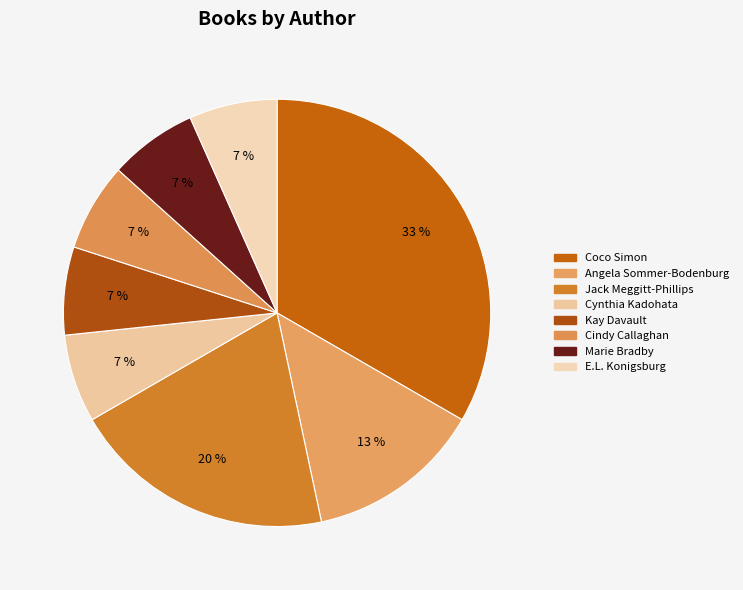

Count the number of slices in the pie.

8